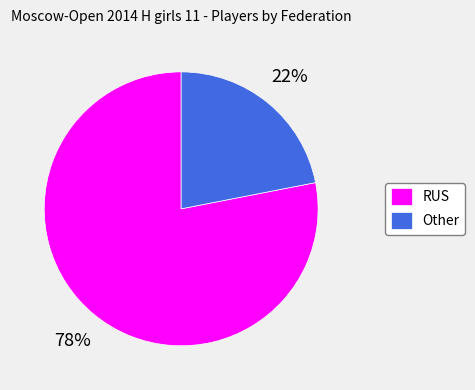

Which has a higher value, RUS or Other?

RUS